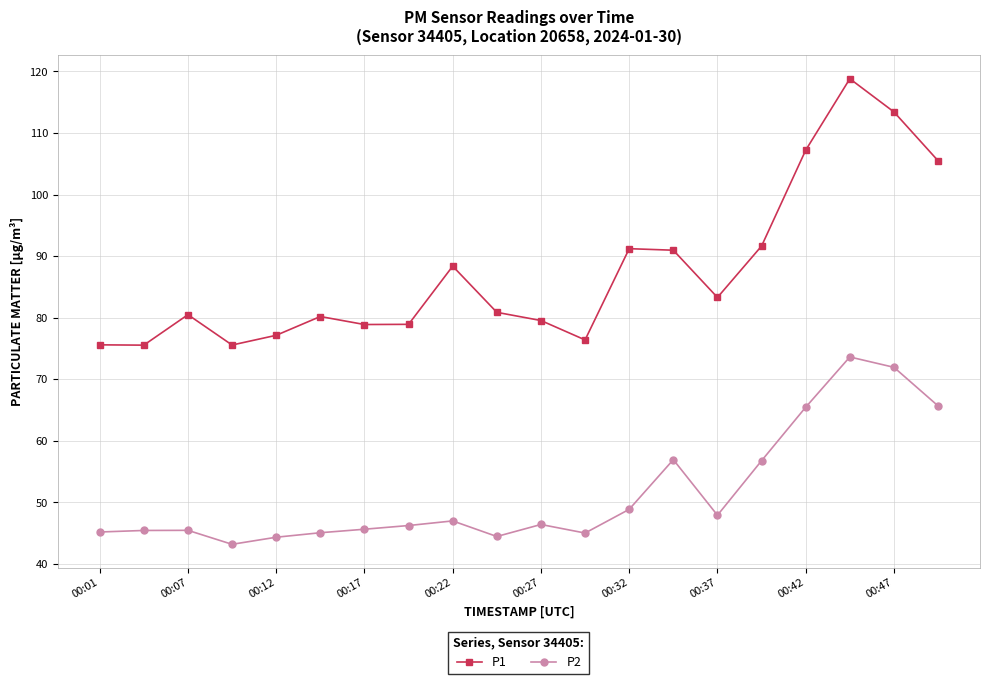

What is the value of the P1 point at the 3rd from the left?

80.5